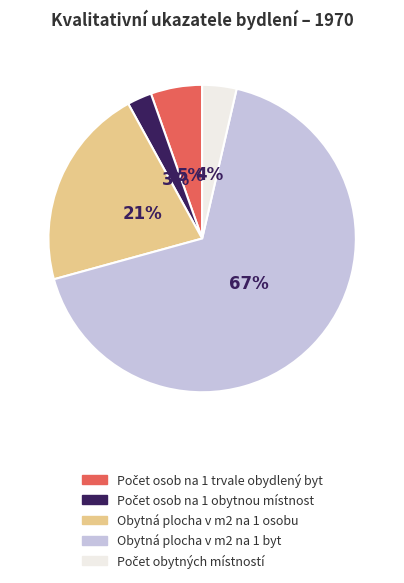

Which slice is the largest?

Obytná plocha v m2 na 1 byt